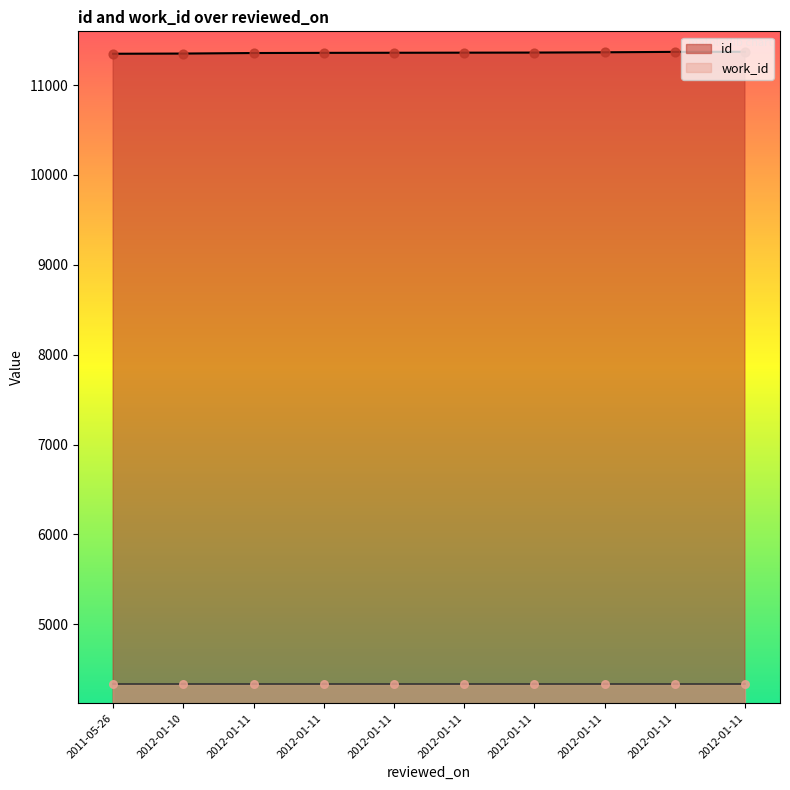

What is the change in value from 2012-01-11 to 2012-01-11?

+5